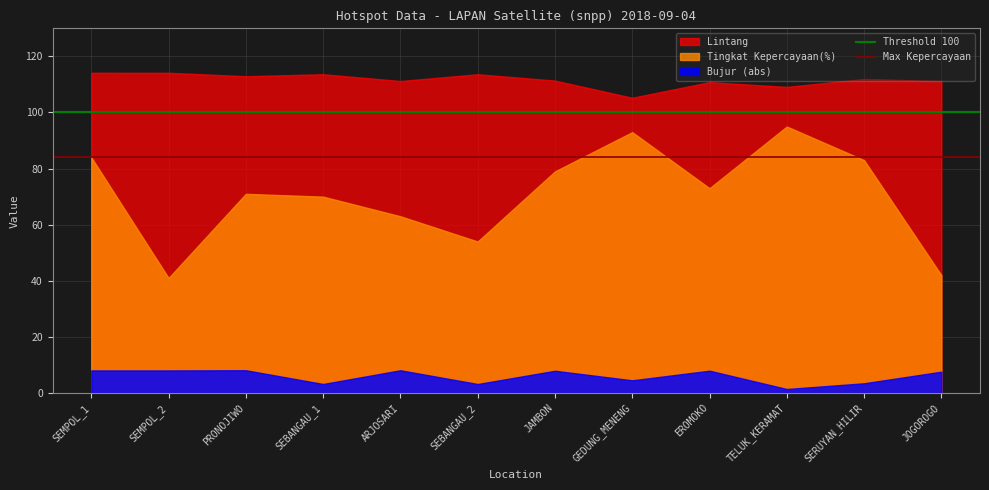

Count the number of categories in the chart.

12